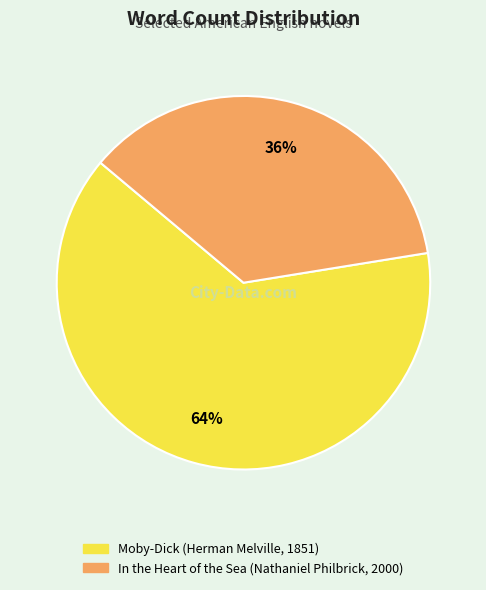

Do Moby-Dick (Herman Melville, 1851) and In the Heart of the Sea (Nathaniel Philbrick, 2000) together represent more than half of the pie?

Yes